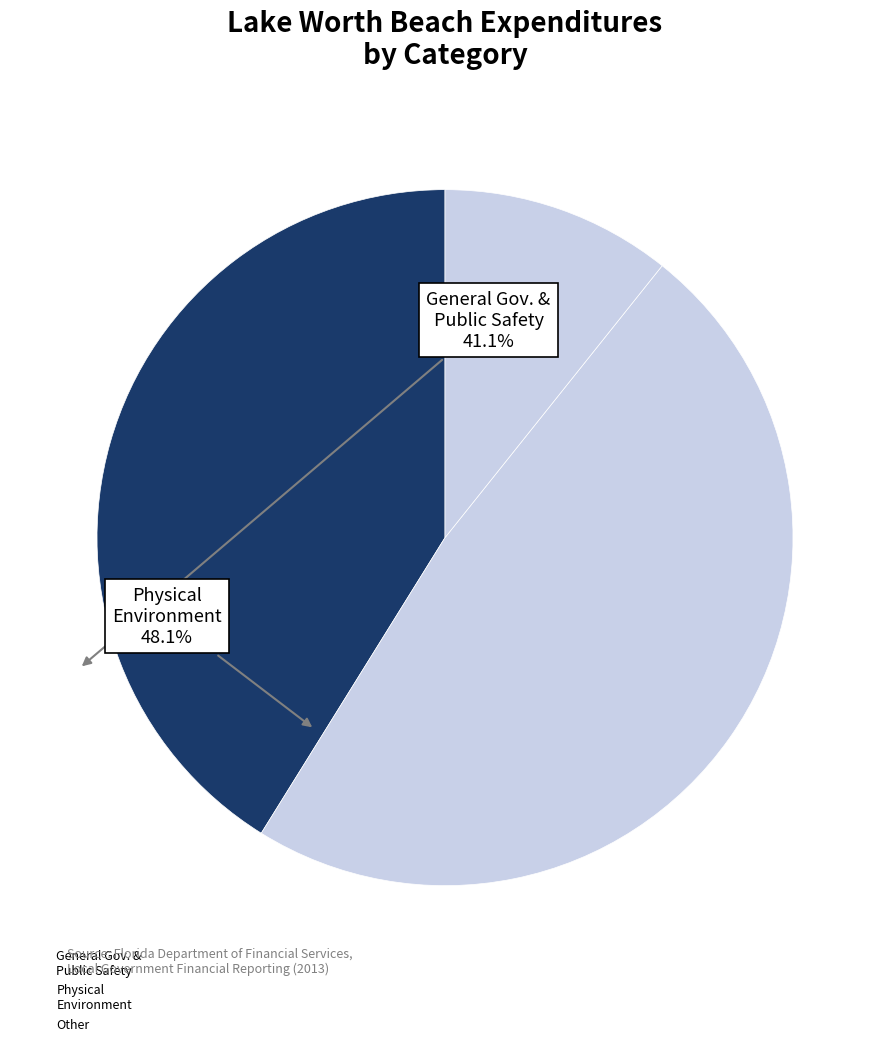

Count the number of slices in the pie.

3